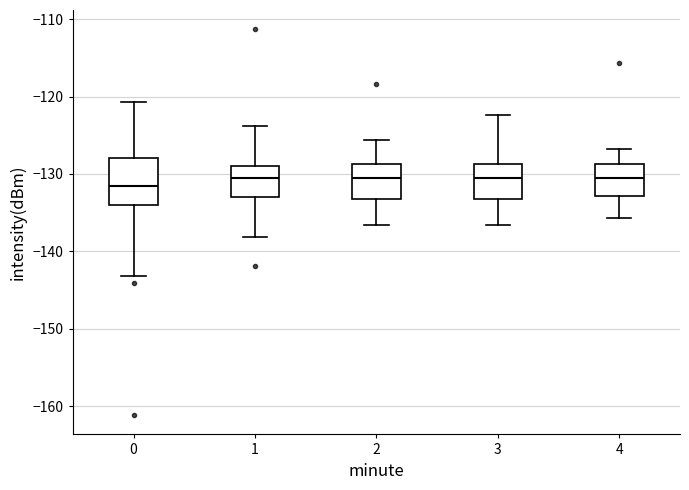

Reading left to right, read every box against the y-axis: the position of its median line, the range the box covers, and the ends of its whiskers. The values are not printed on the chart, so give them approximately, as read against the axis.

0: median -132, box -134 to -128, whiskers -143 to -121
1: median -131, box -133 to -129, whiskers -138 to -124
2: median -131, box -133 to -129, whiskers -137 to -126
3: median -131, box -133 to -129, whiskers -137 to -122
4: median -131, box -133 to -129, whiskers -136 to -127